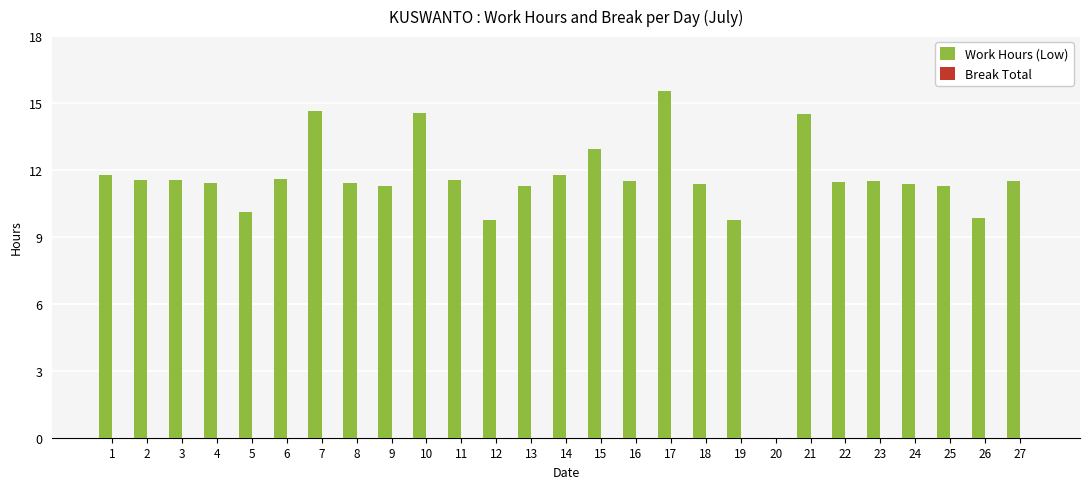

The value at 20 is 0.0. True or false?

True